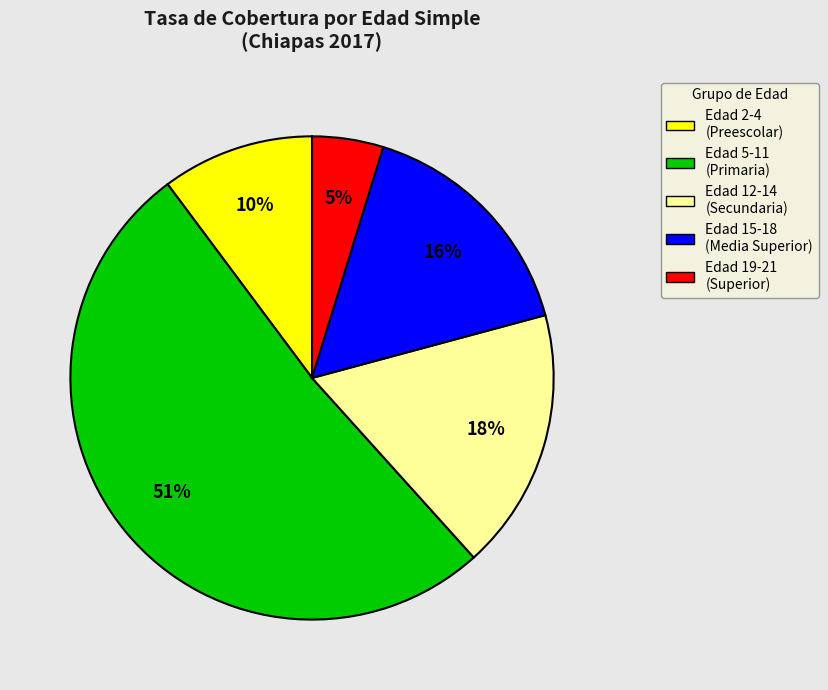

Is there any slice that represents more than half of the pie?

Yes